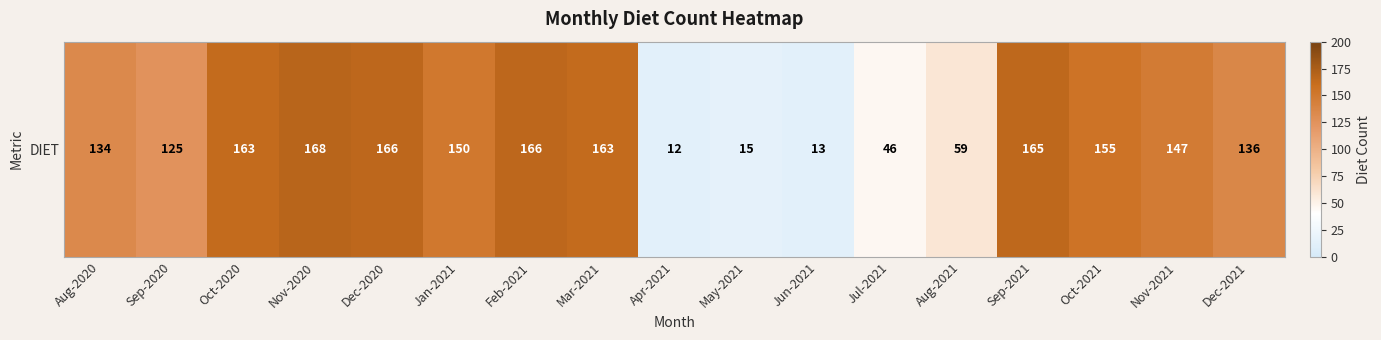

The value at Jun-2021 is 13. True or false?

True